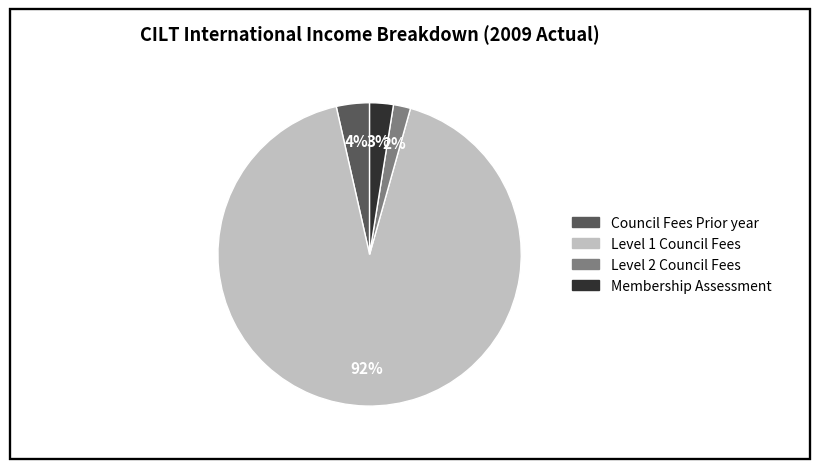

Does any single category account for the majority?

Yes